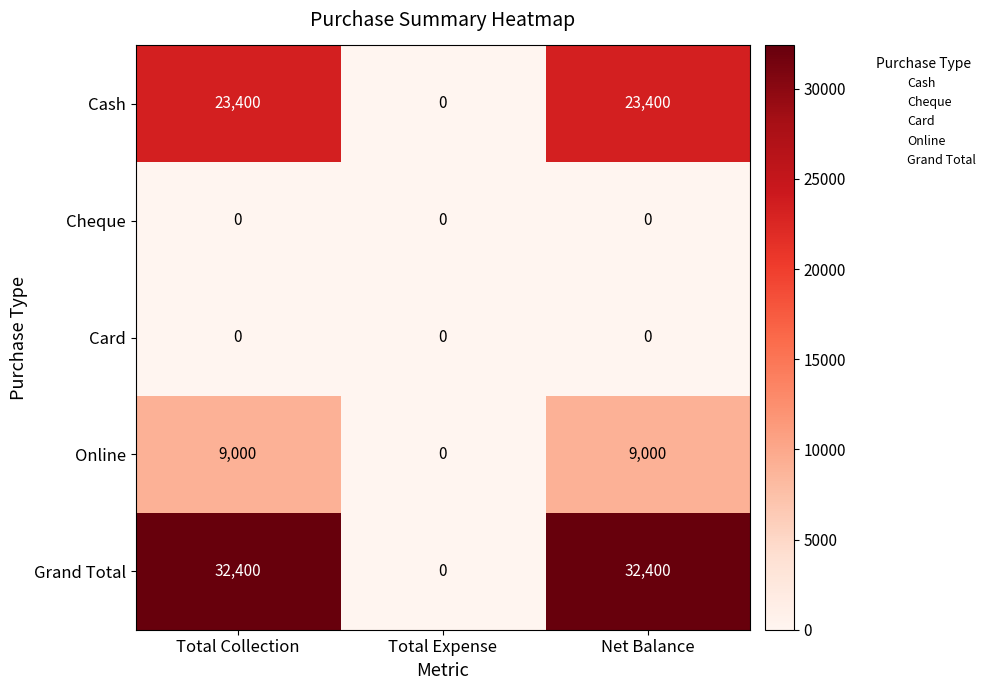

The value of Online at Total Expense is -4586. True or false?

False